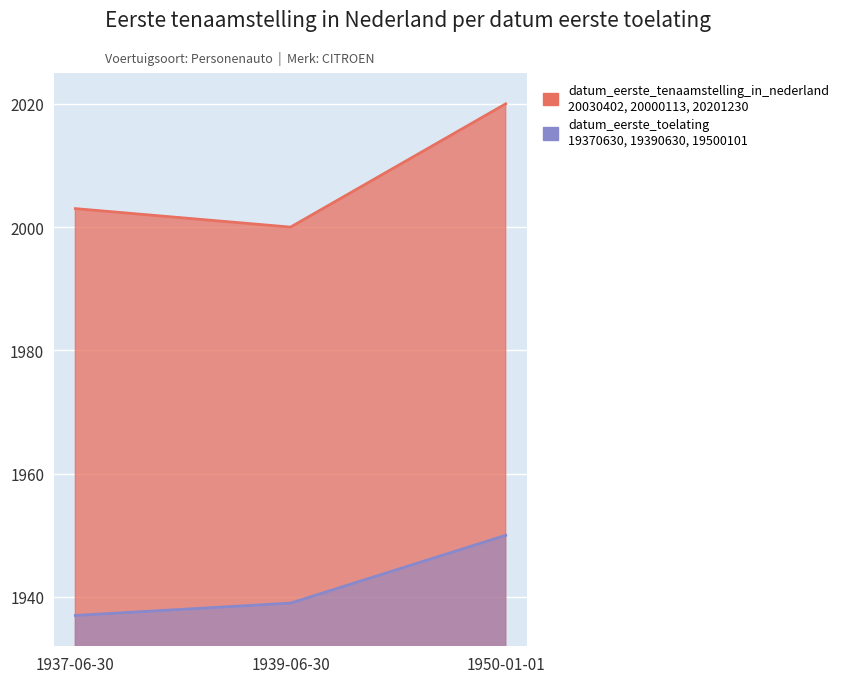

What is the difference between the values at 1937-06-30 and 1950-01-01?

17